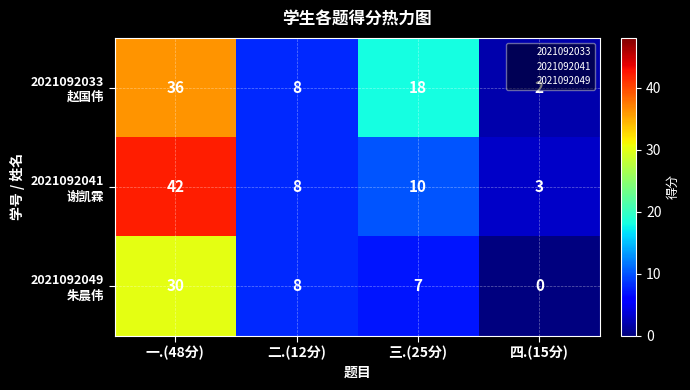

At which category is the sum across all series the highest?

一.(48分)